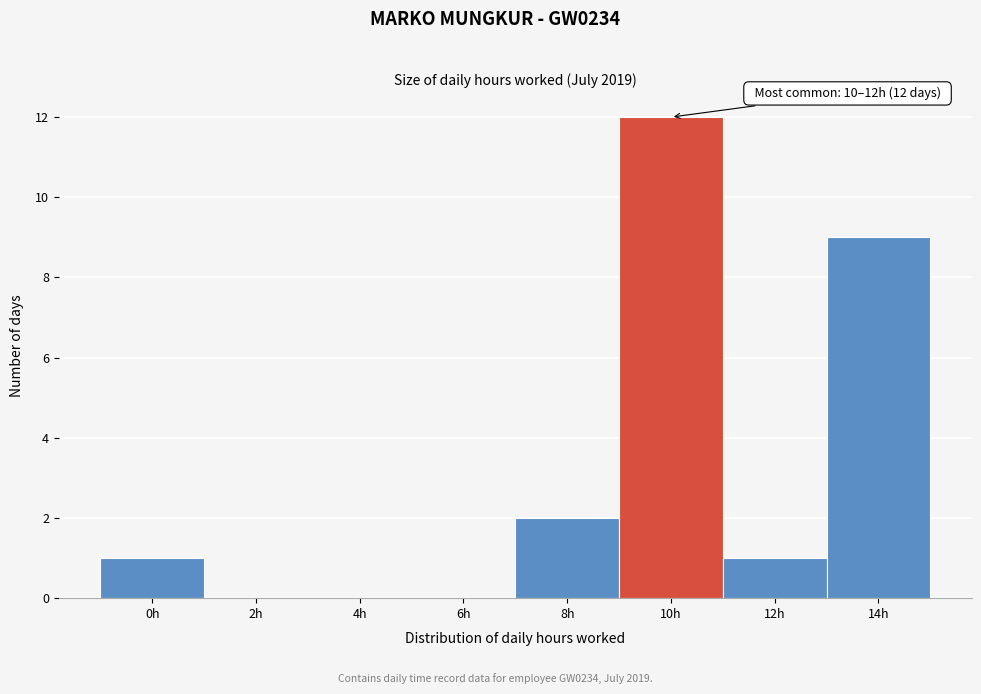

Reading left to right, extract all data points from this chart.

0h=1	2h=0	4h=0	6h=0	8h=2	10h=12	12h=1	14h=9